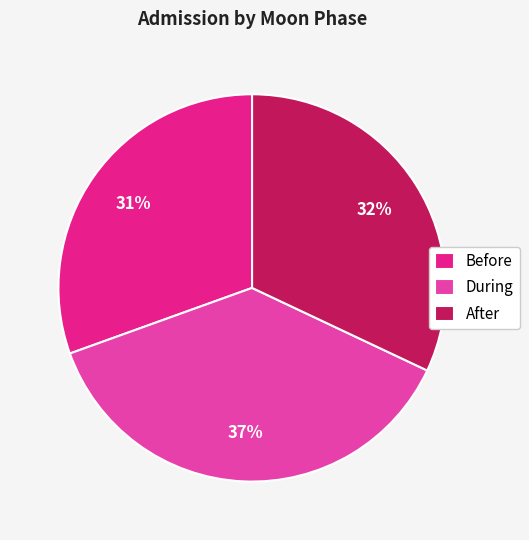

To the nearest percent, what portion does After represent?

32%